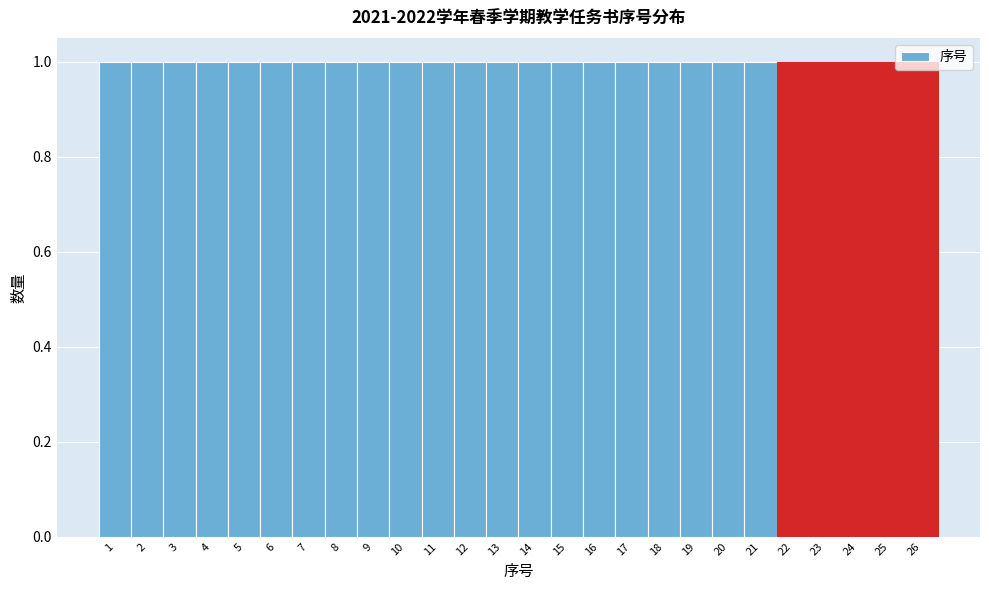

Reading left to right, transcribe this chart: for each bar, give the range it covers on the x-axis and its height. The values are not printed on the chart, so give them approximately, as read against the axis.

0.5 to 1.5: 1
1.5 to 2.5: 1
2.5 to 3.5: 1
3.5 to 4.5: 1
4.5 to 5.5: 1
5.5 to 6.5: 1
6.5 to 7.5: 1
7.5 to 8.5: 1
8.5 to 9.5: 1
9.5 to 10.5: 1
10.5 to 11.5: 1
11.5 to 12.5: 1
12.5 to 13.5: 1
13.5 to 14.5: 1
14.5 to 15.5: 1
15.5 to 16.5: 1
16.5 to 17.5: 1
17.5 to 18.5: 1
18.5 to 19.5: 1
19.5 to 20.5: 1
20.5 to 21.5: 1
21.5 to 22.5: 1
22.5 to 23.5: 1
23.5 to 24.5: 1
24.5 to 25.5: 1
25.5 to 26.5: 1